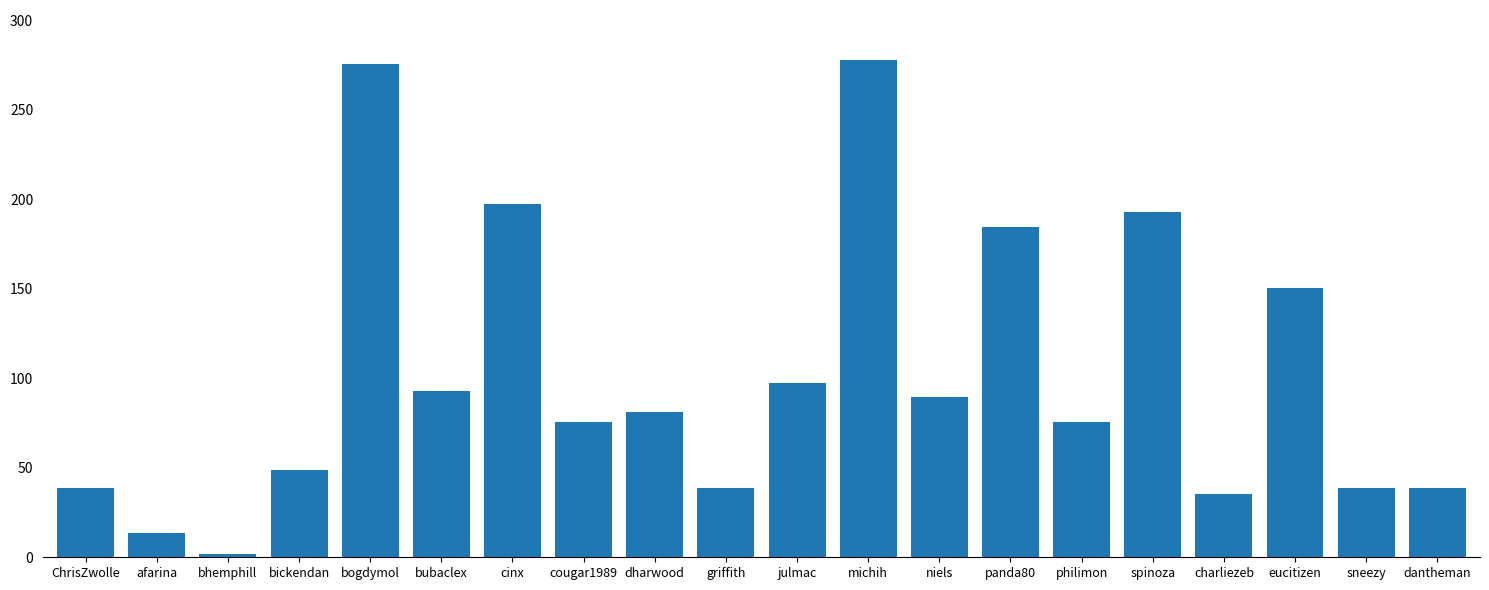

What is the change in value from bhemphill to michih?

+275.8